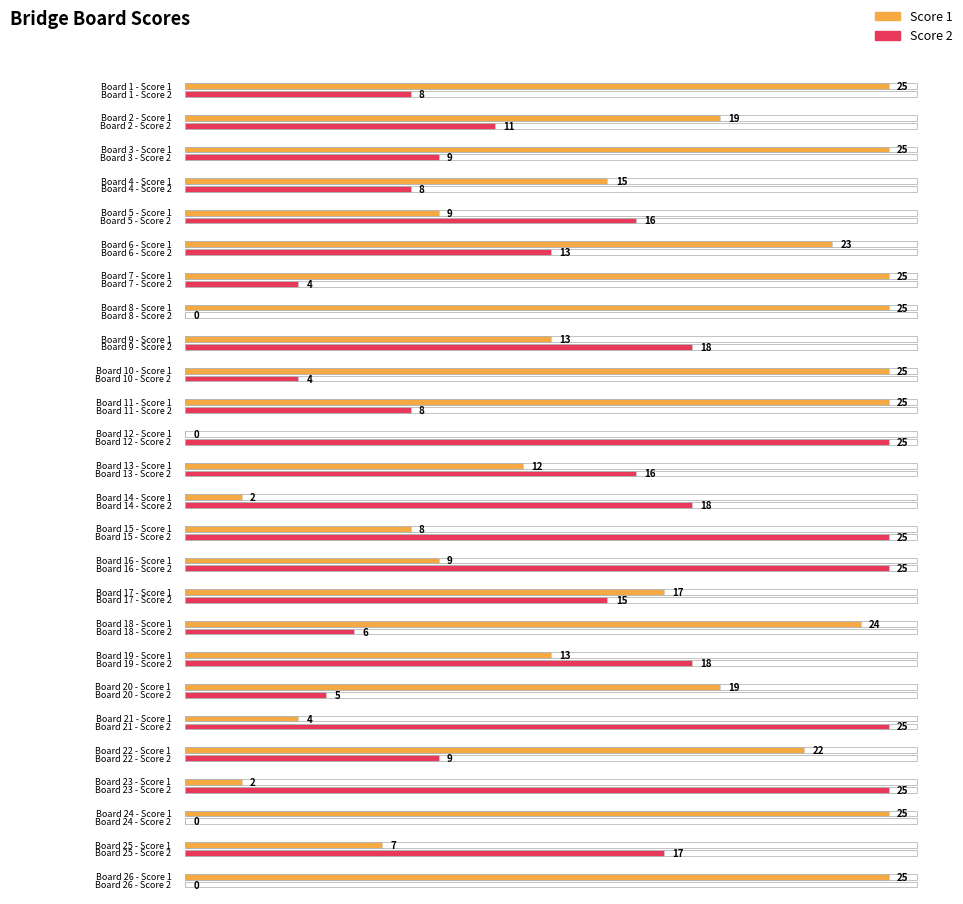

Rank the series at 21 from highest to lowest value.

Score 2, Score 1